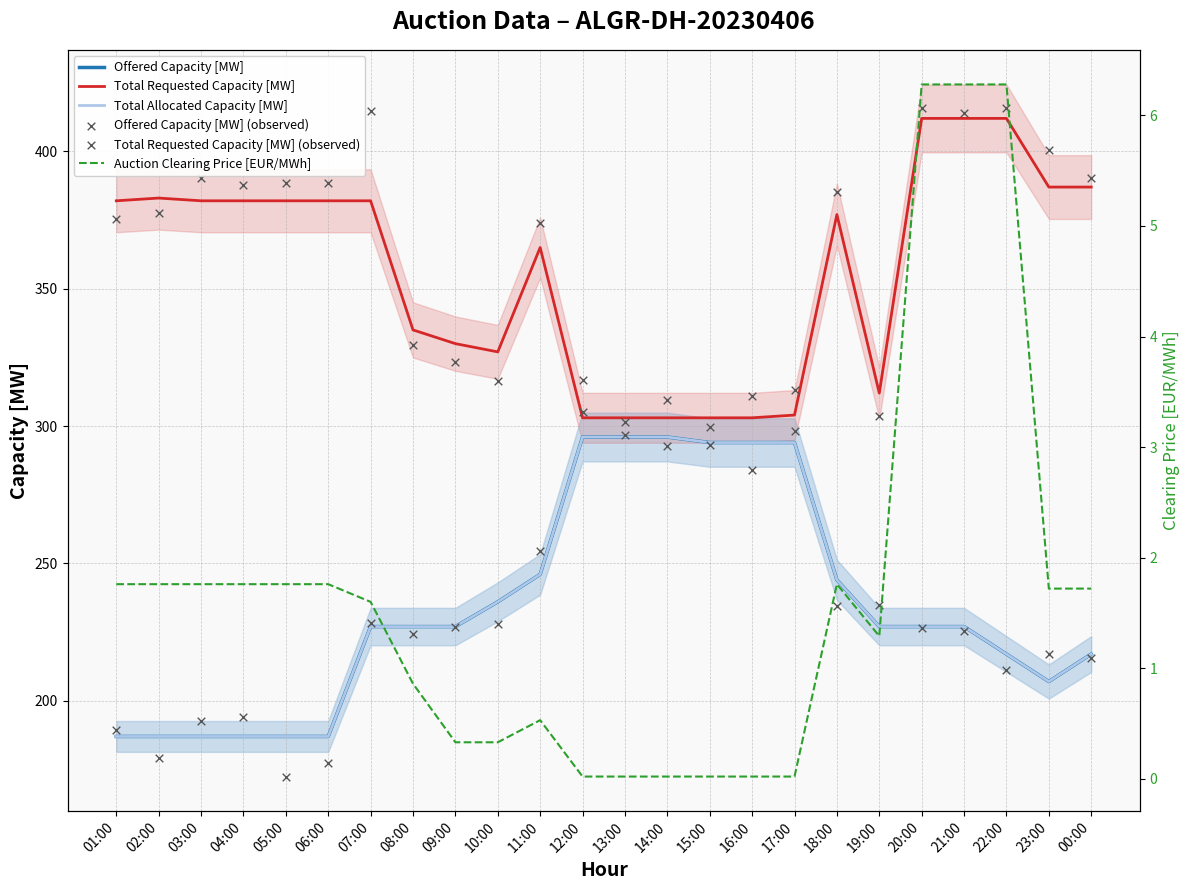

Is the value of Offered Capacity [MW] at 11:00 greater than the value of Offered Capacity [MW] (observed) at 17:00?

No